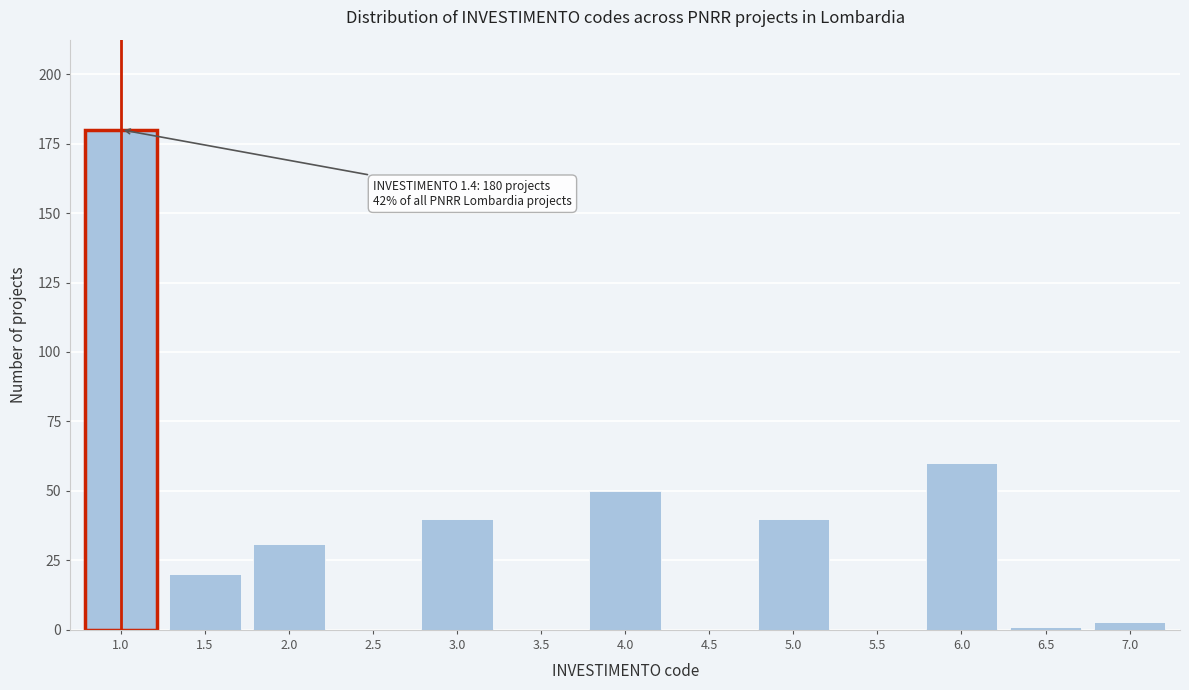

Reading left to right, what are all the values shown in this chart?

1.0=180	1.5=20	2.0=31	2.5=0	3.0=40	3.5=0	4.0=50	4.5=0	5.0=40	5.5=0	6.0=60	6.5=1	7.0=3